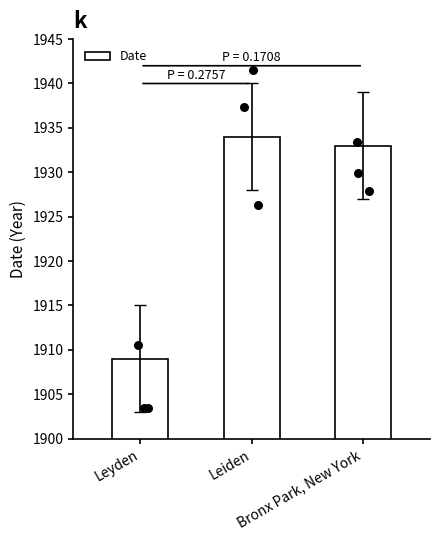

What is the ratio of the value at Bronx Park, New York to the value at Leyden?

1.0